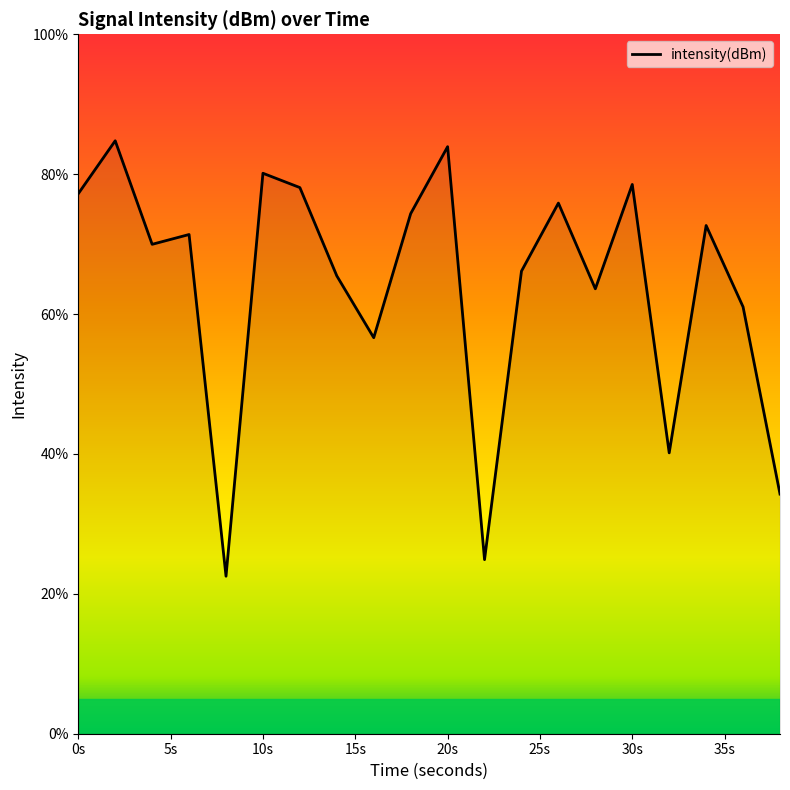

Is this an area chart (filled region under the line)?

No